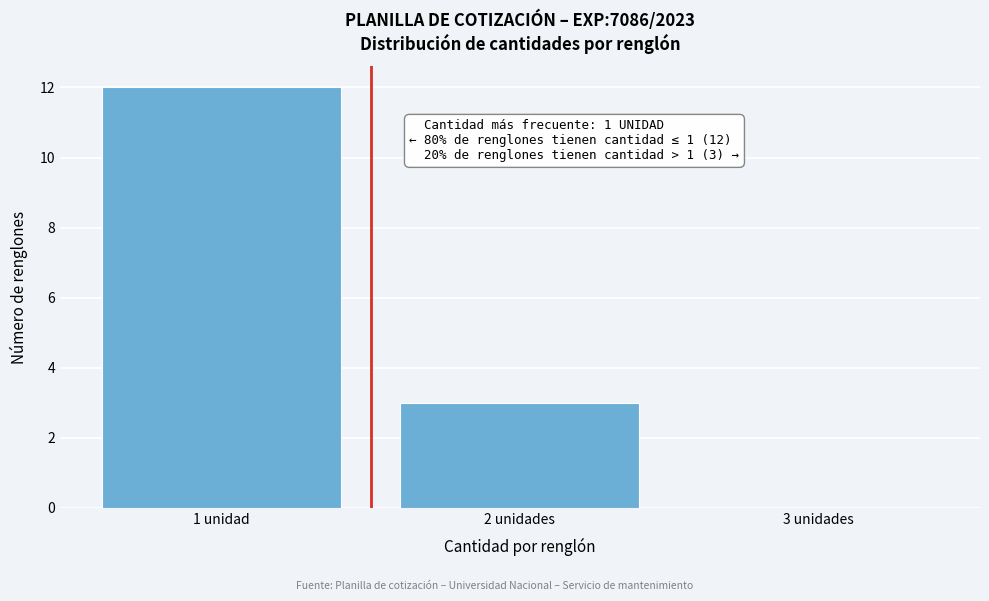

Reading right to left, what are all the values shown in this chart?

3 unidades=0	2 unidades=3	1 unidad=12